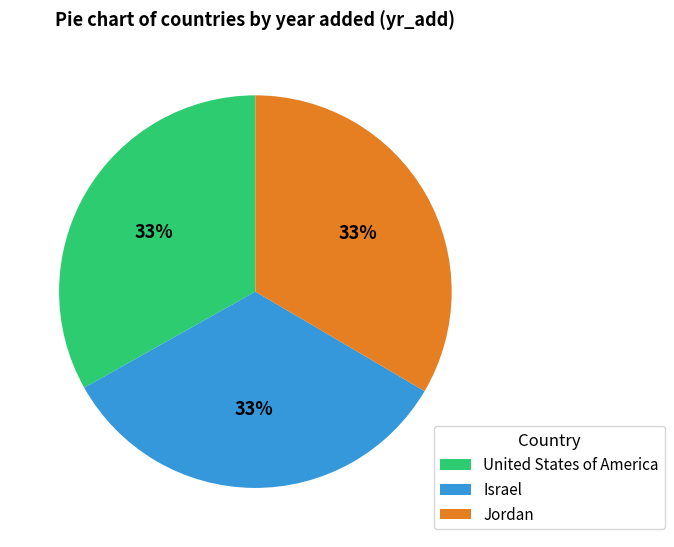

Approximately how many times larger is the value at Israel compared to Jordan?

1.0